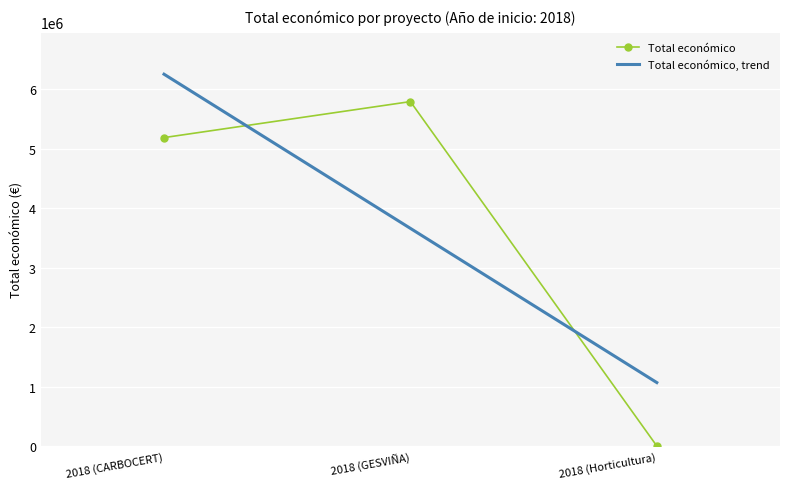

The value of Total económico, trend at 2018 (CARBOCERT) is 2539616.9. True or false?

False